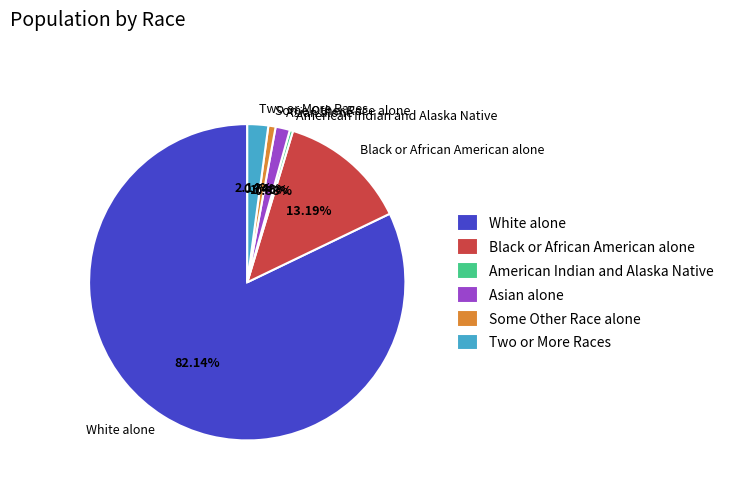

To the nearest percent, what portion does Black or African American alone represent?

13%